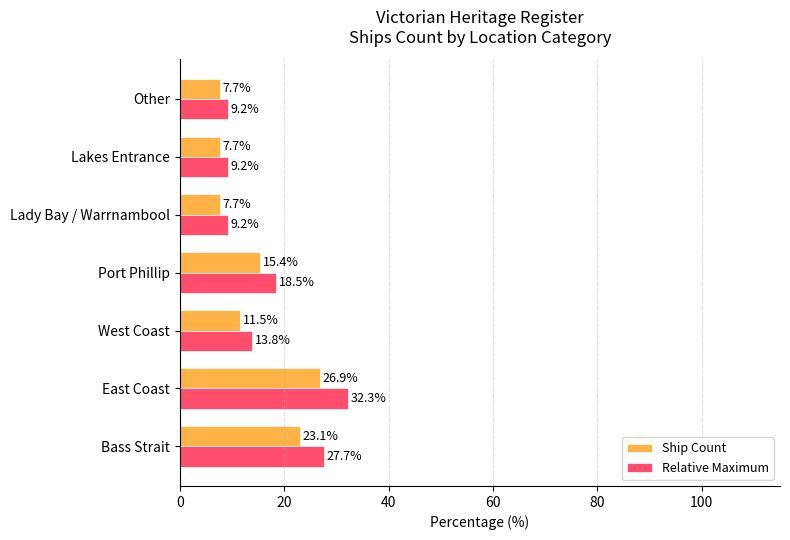

Between East Coast and West Coast, which series saw the biggest shift?

Relative Maximum